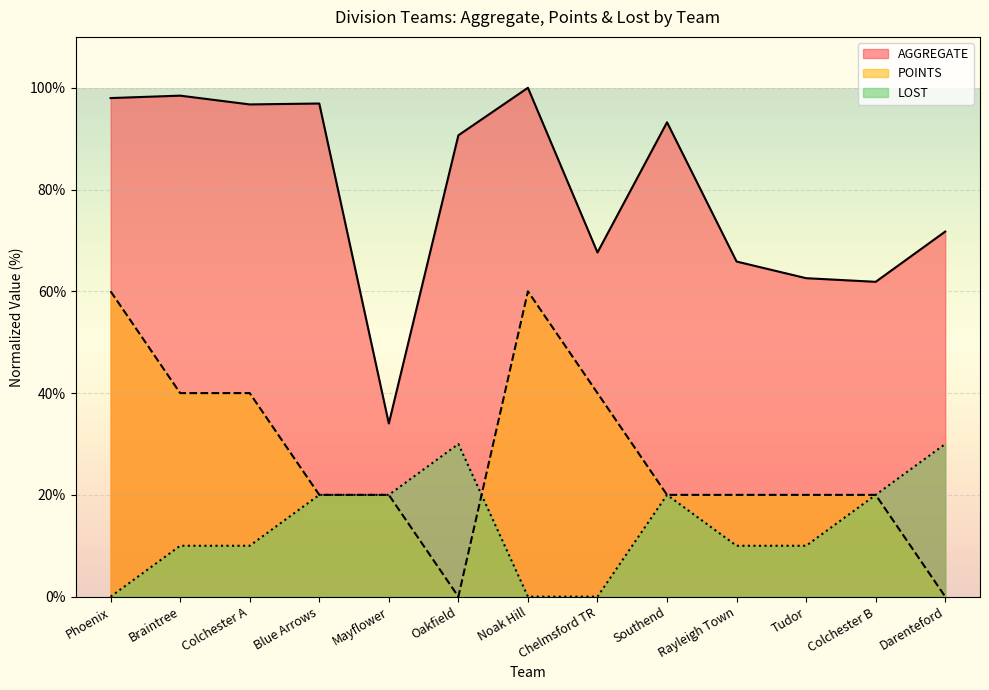

Which series has the widest spread of values?

AGGREGATE